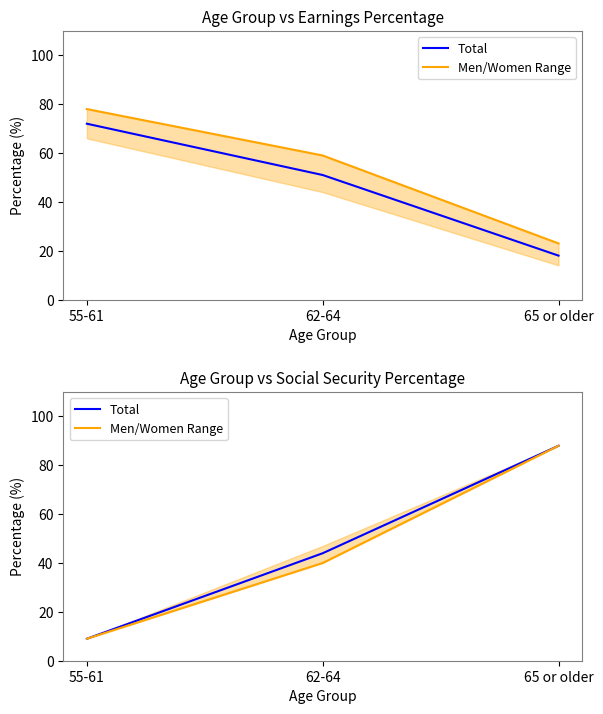

How many series are shown in this chart?

2